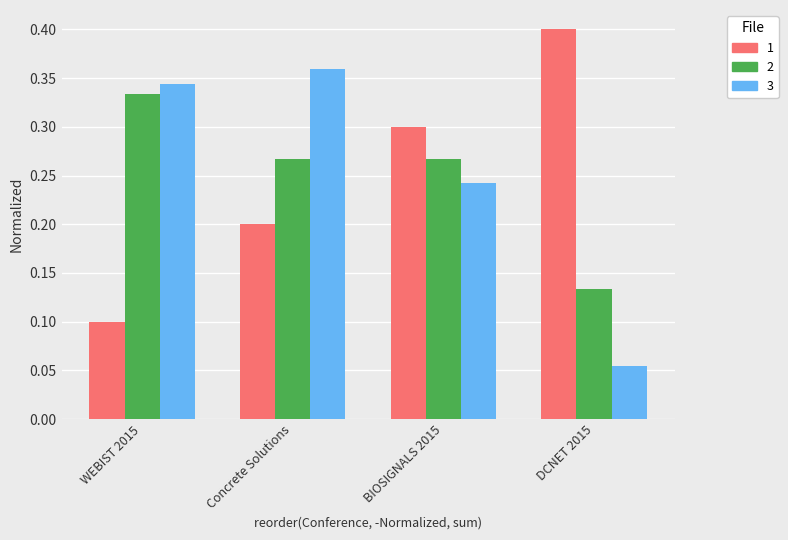

Which label corresponds to the smallest value in the chart?

DCNET 2015